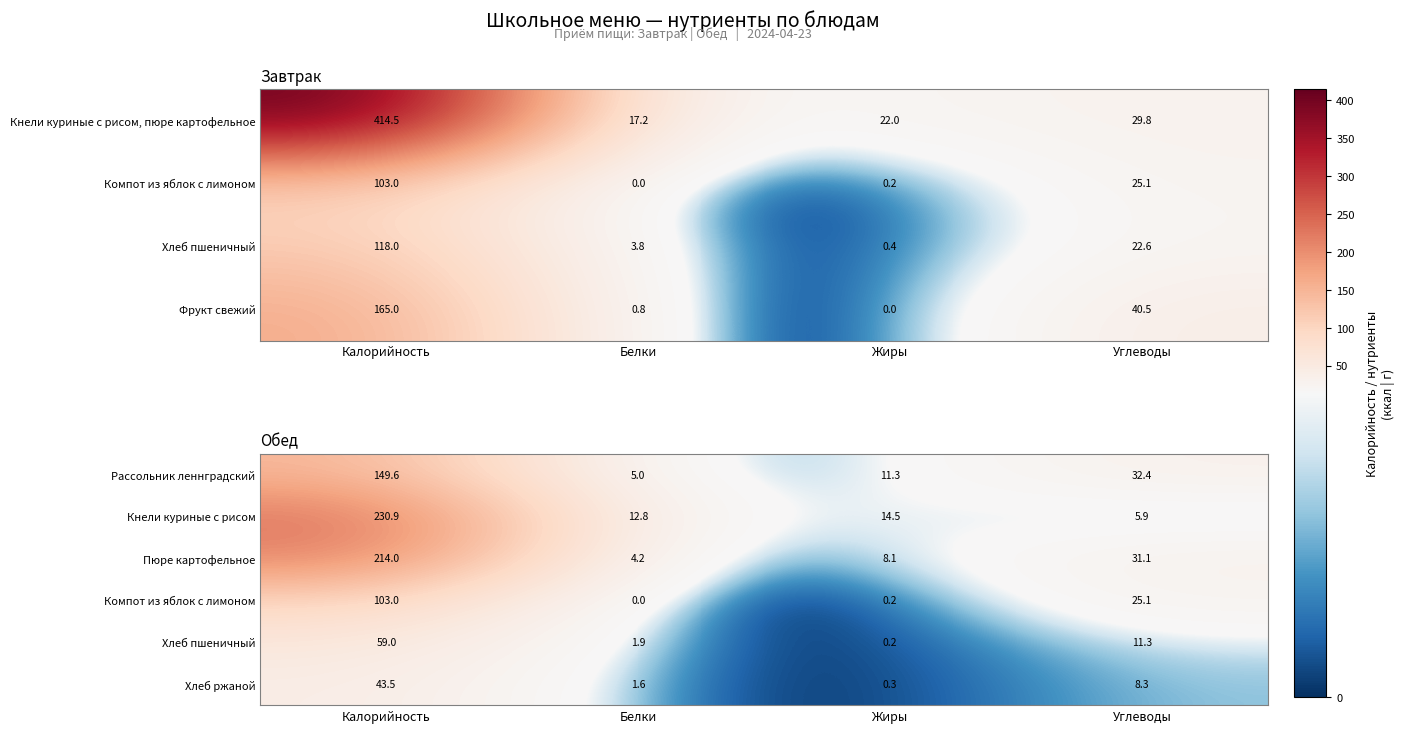

What is the difference between the Рассольник леннградский values at Белки and Углеводы?

27.4